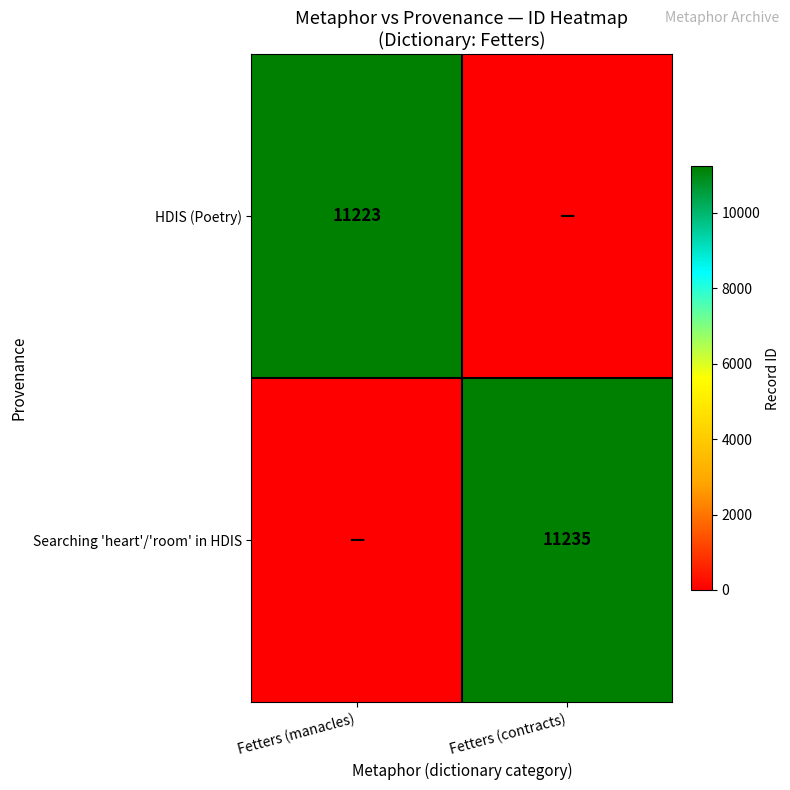

The HDIS (Poetry) series shows 7063 at Fetters (manacles). True or false?

False